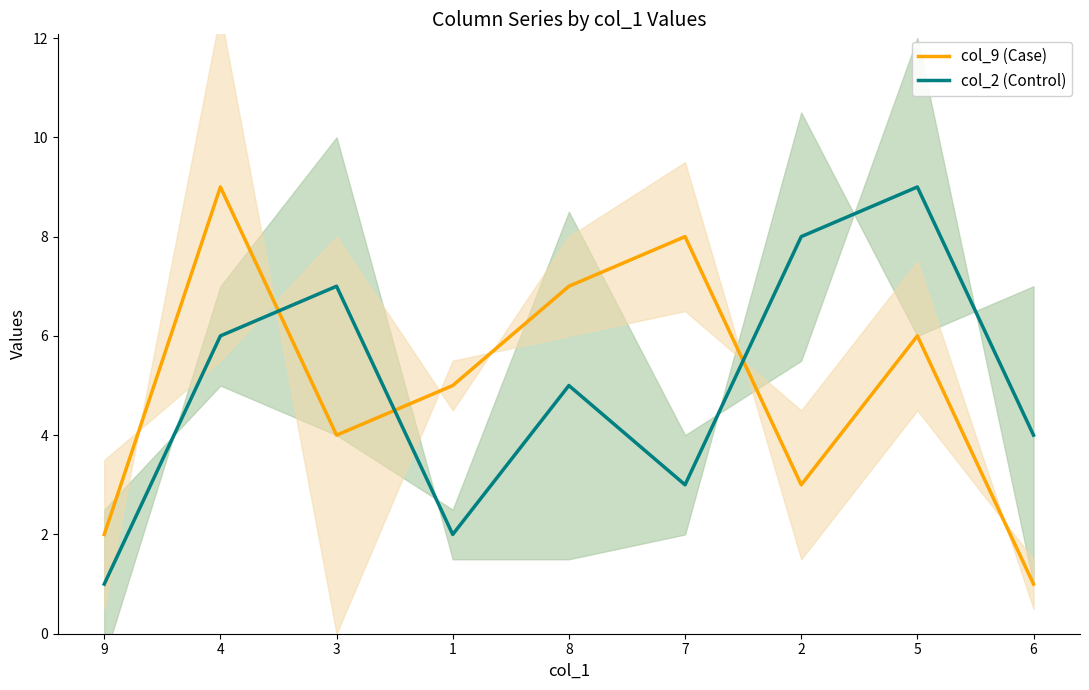

True or false: col_9 (Case) and col_2 (Control) cross at least once.

True